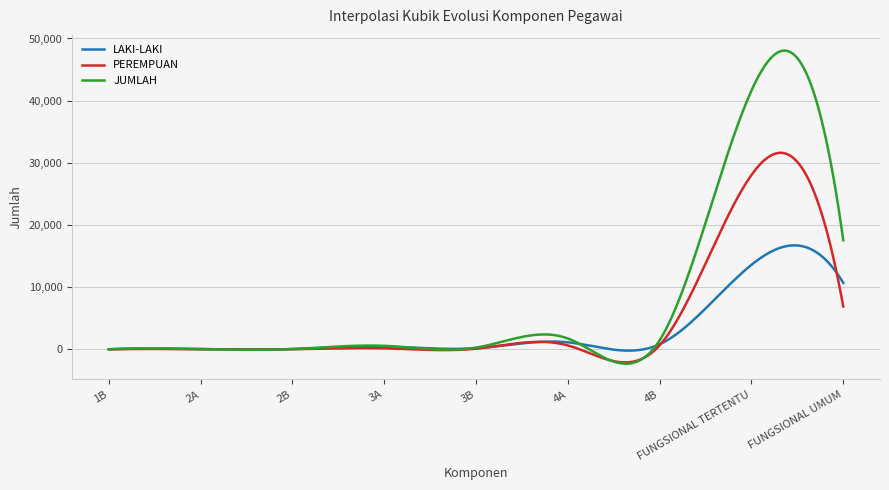

How many lines are shown in the chart?

3